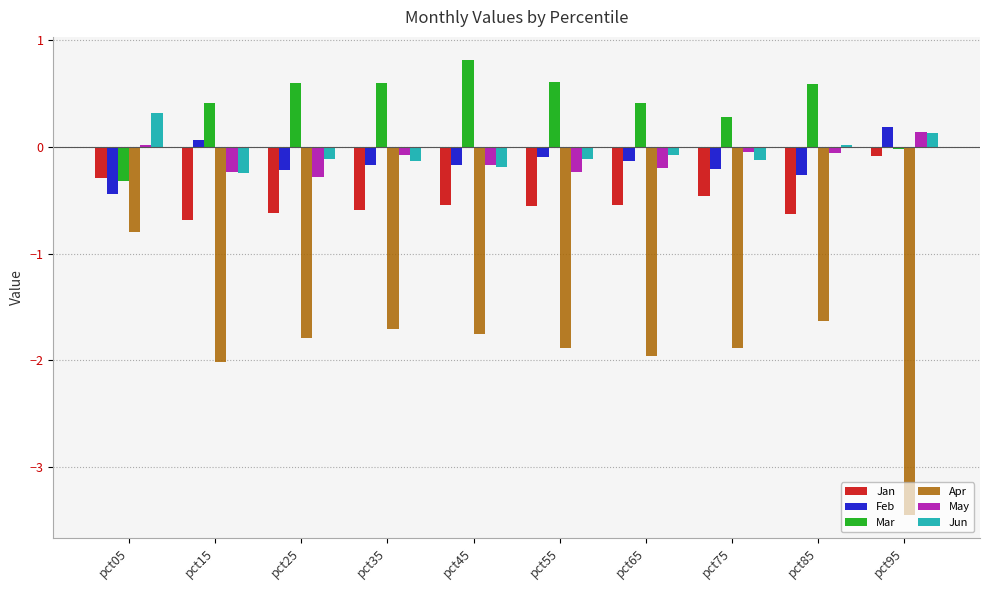

What is the sum of all May values?

-1.2